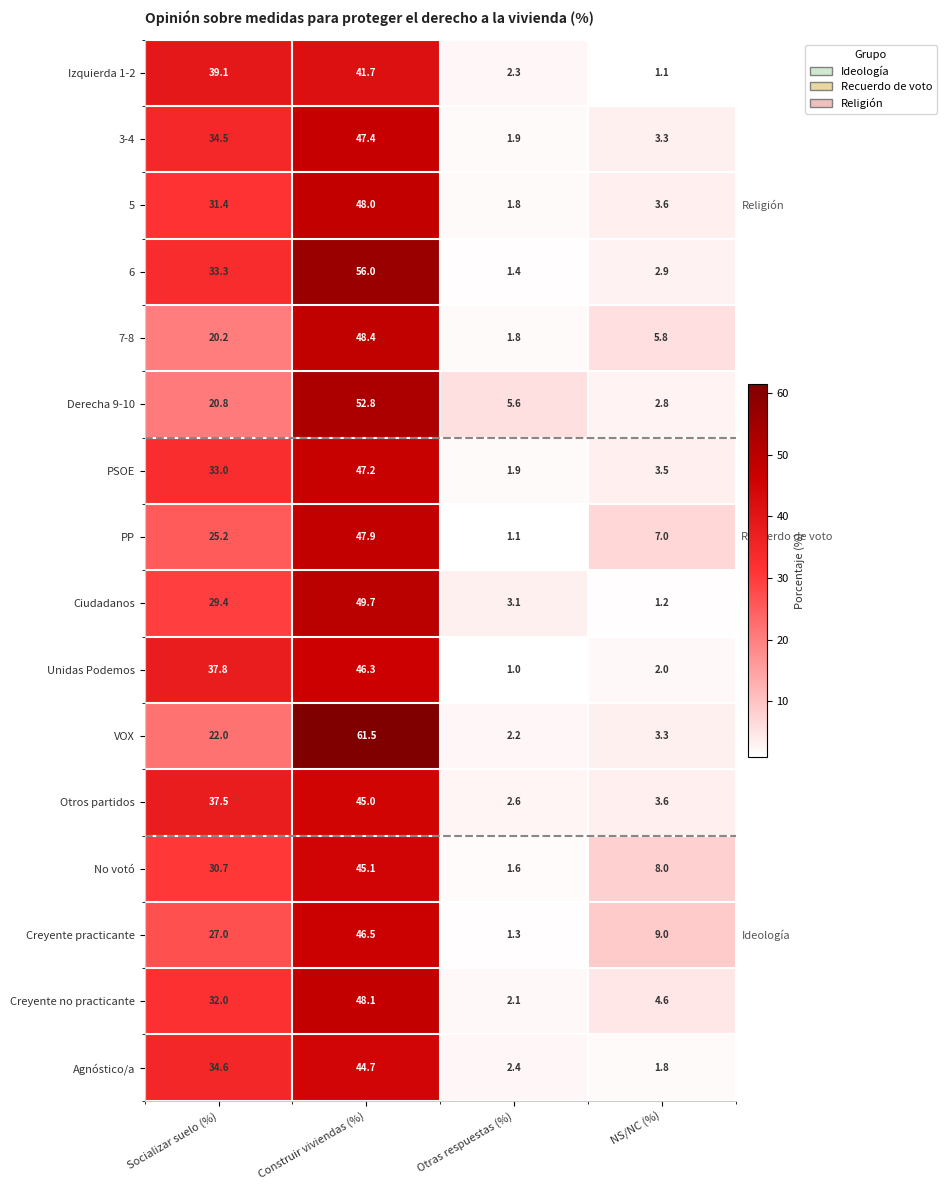

At Socializar suelo (%), list the series in order from smallest to largest.

7-8, Derecha 9-10, VOX, PP, Creyente practicante, Ciudadanos, No votó, 5, Creyente no practicante, PSOE, 6, 3-4, Agnóstico/a, Otros partidos, Unidas Podemos, Izquierda 1-2